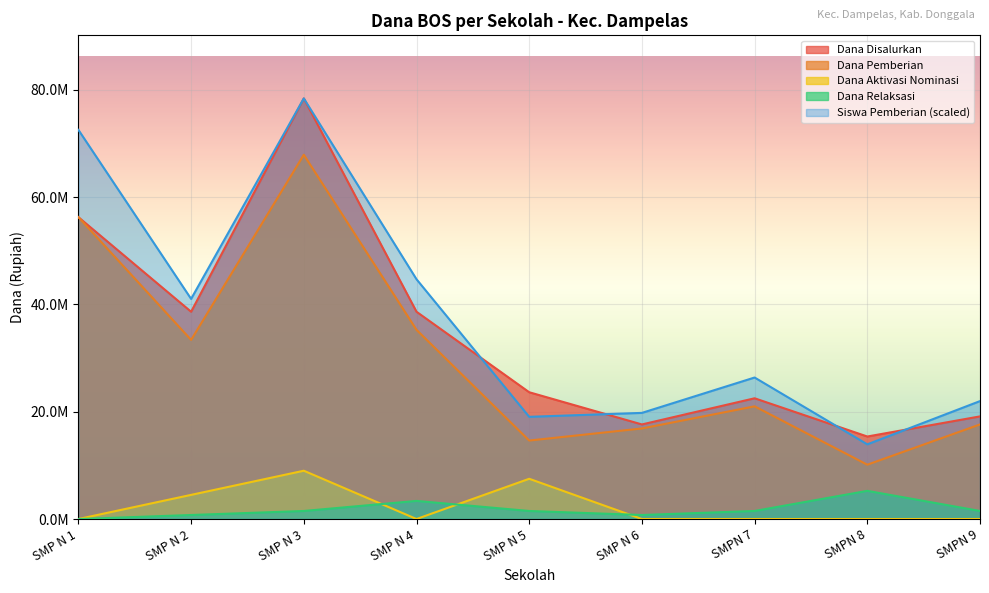

What is the label of the 5th point from the right?

SMP N 5